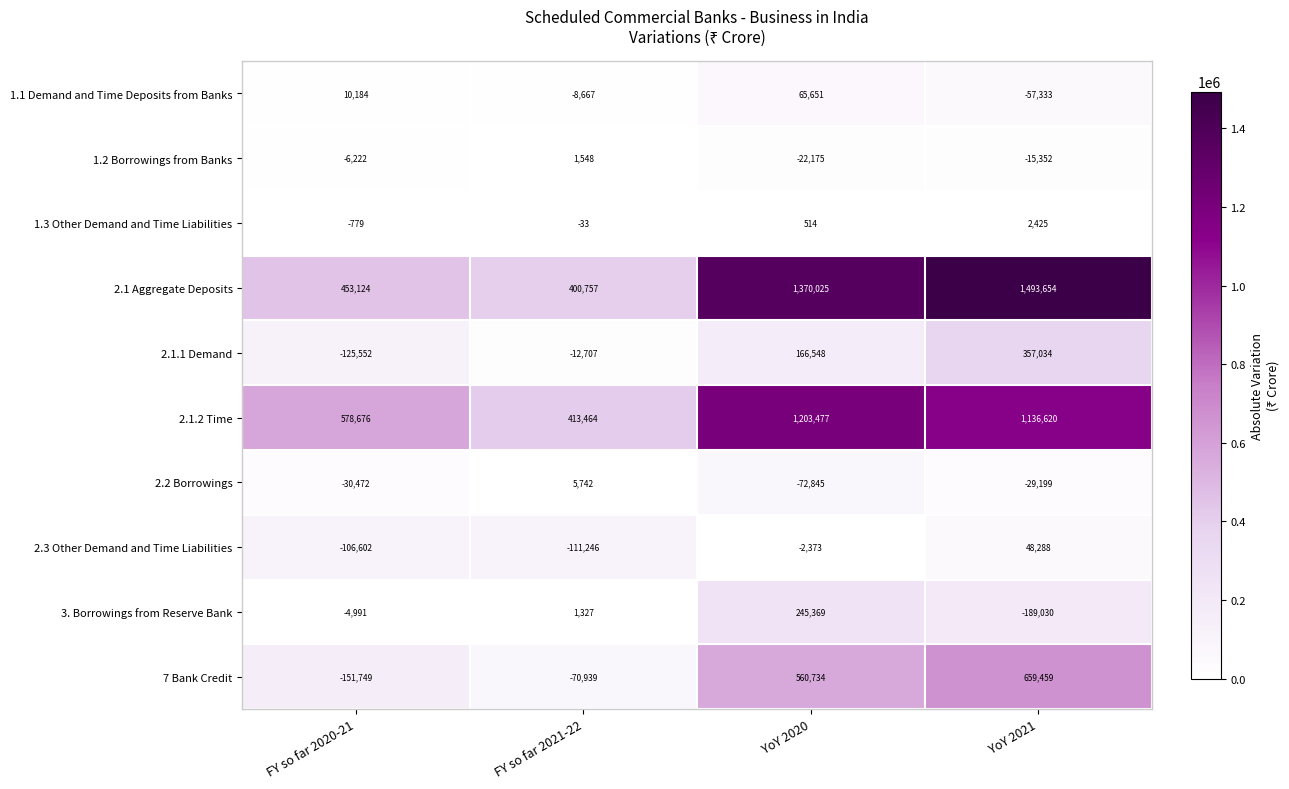

What is the average value of the 1.3 Other Demand and Time Liabilities series?

532